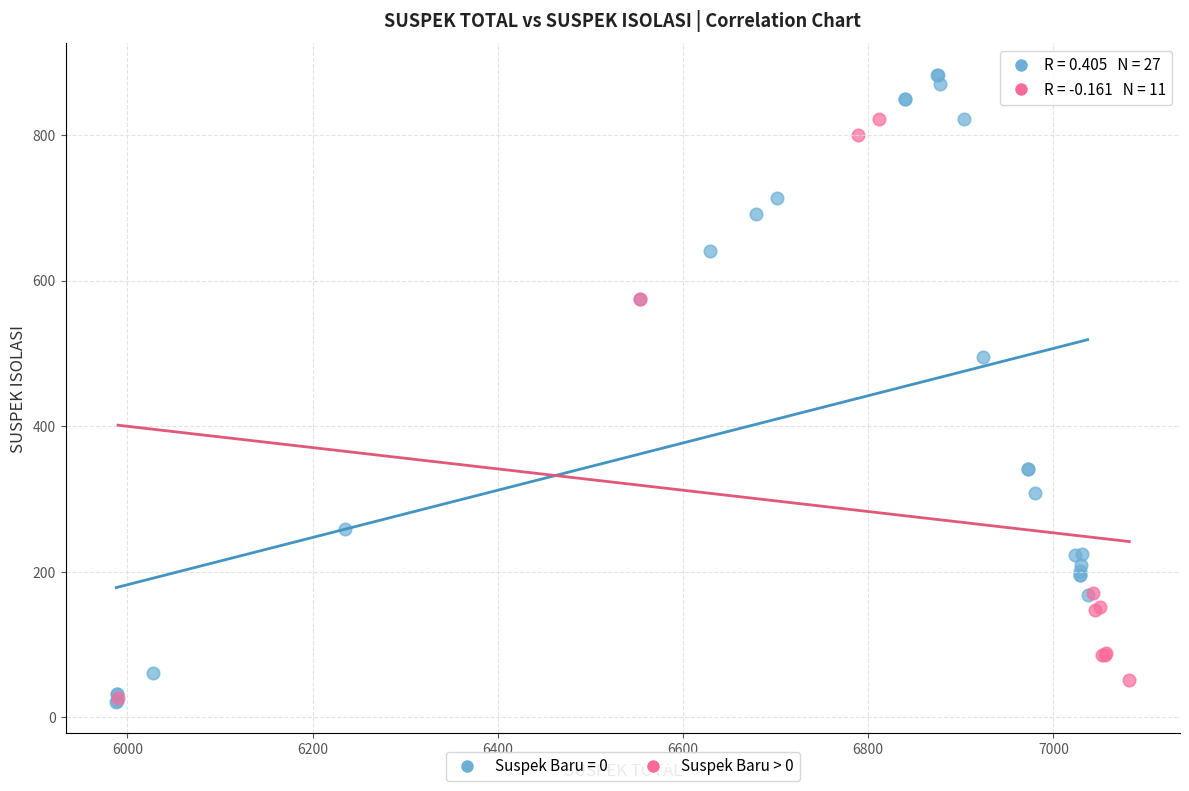

Which series contains the highest Y value?

Suspek Baru = 0